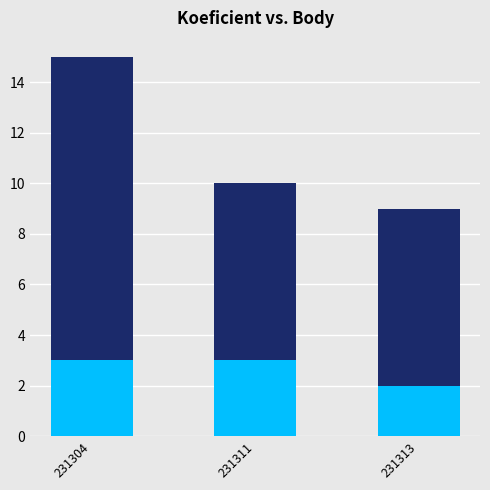

What is the total value across all series at 231304?

15